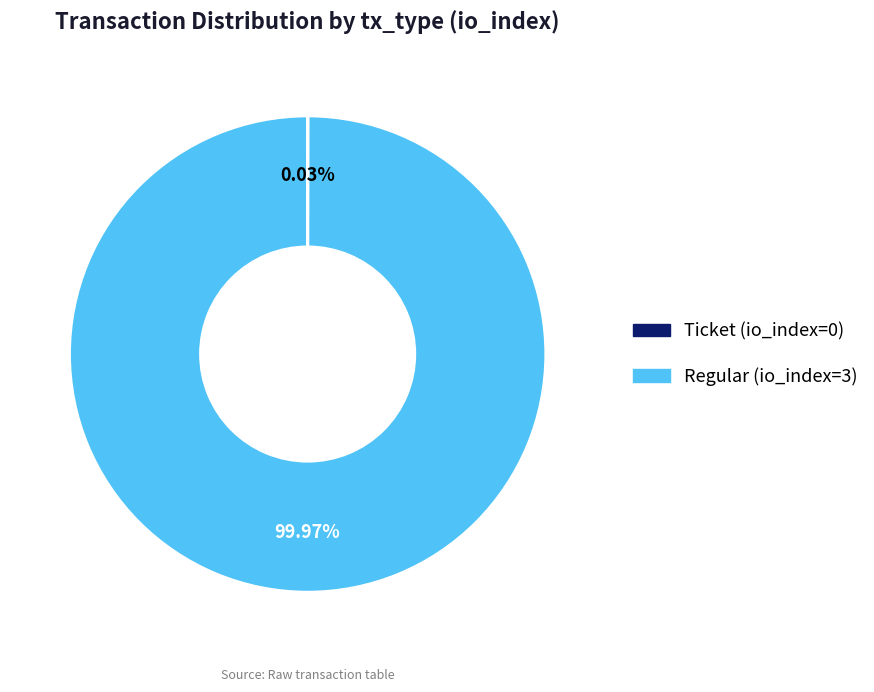

Is there any slice that represents more than half of the pie?

Yes